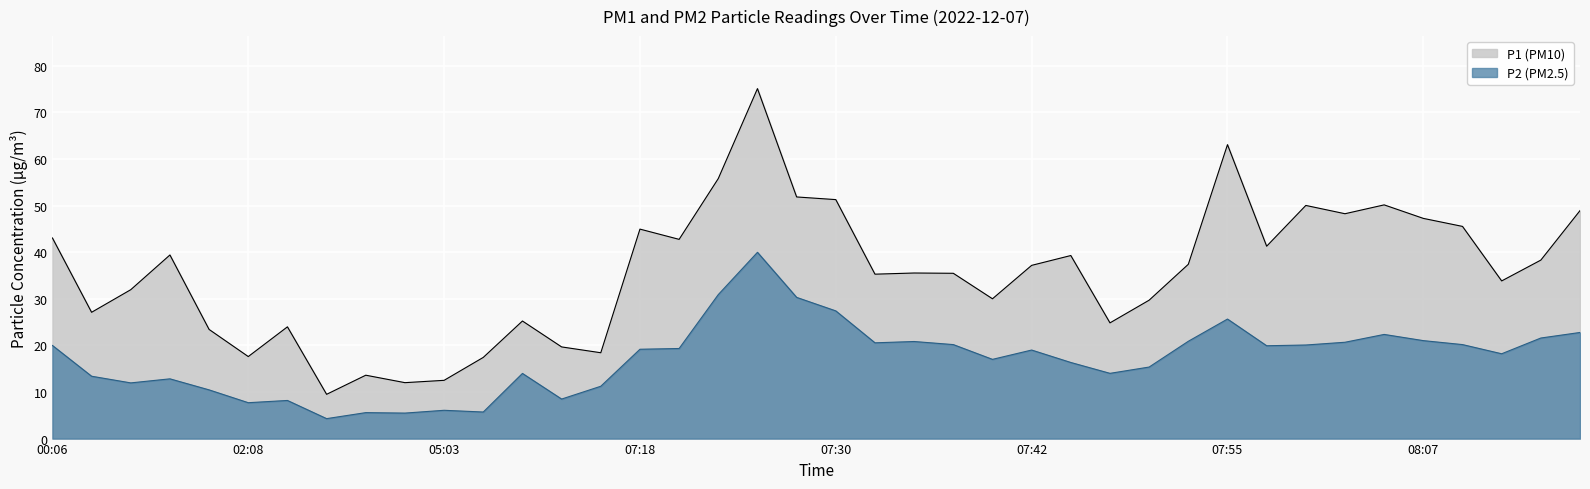

Rank the series at 00:13 from highest to lowest value.

P1, P2